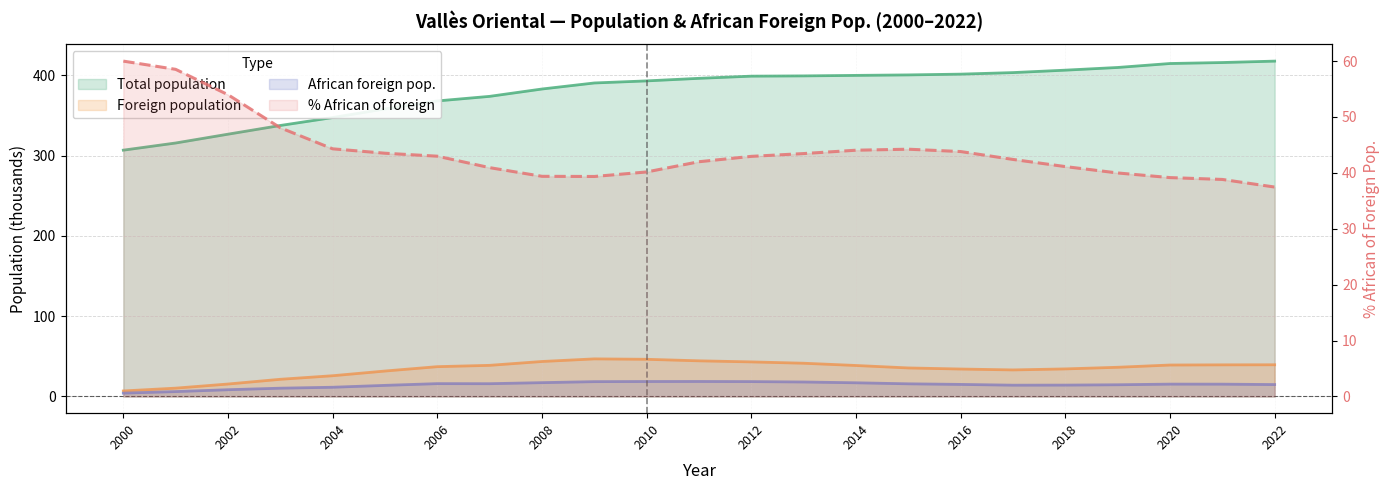

True or false: African foreign pop. and Total population cross at least once.

False